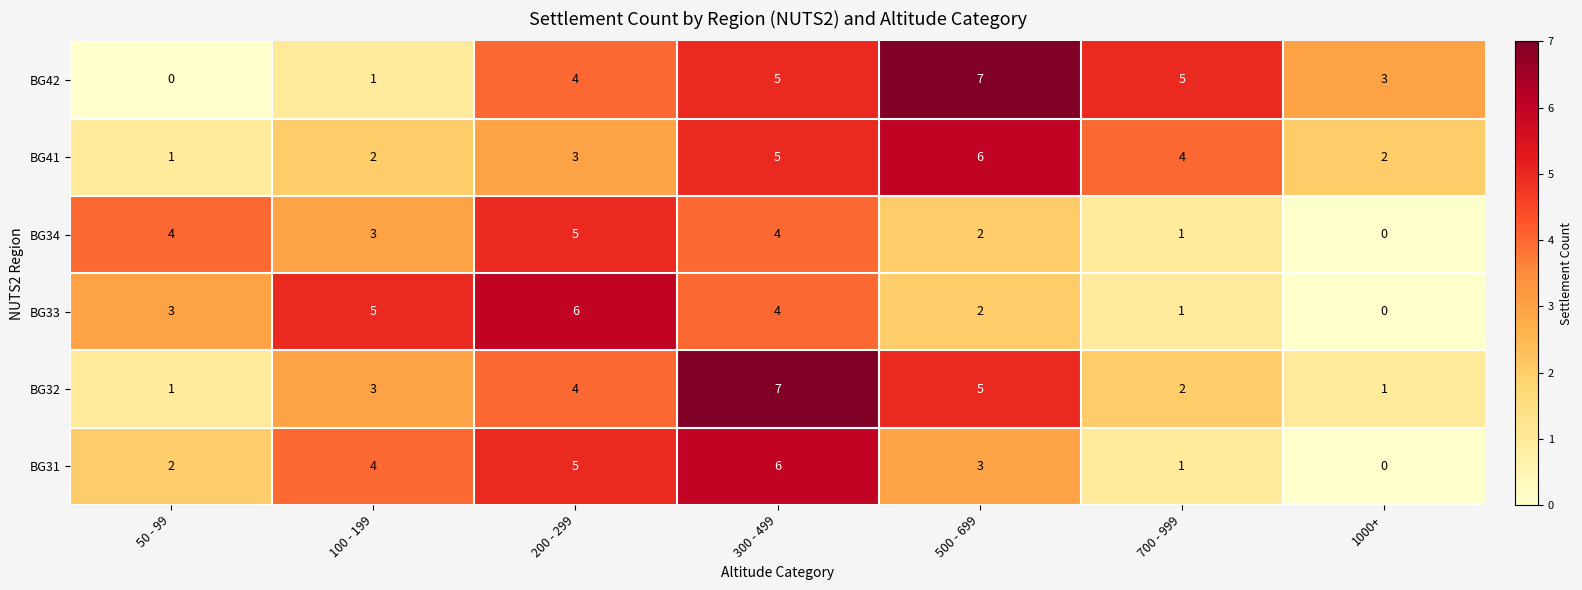

Read the BG32 value at 300 - 499.

7